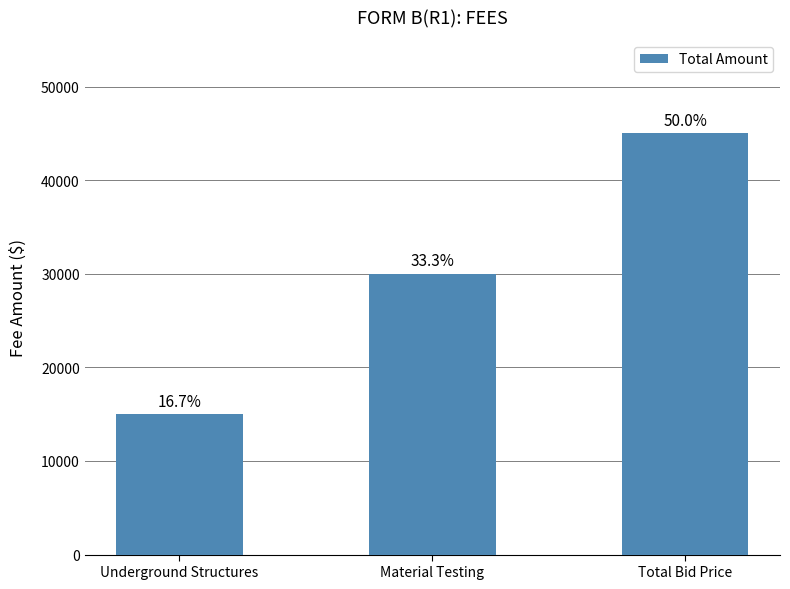

Which has a higher value, Material Testing or Total Bid Price?

Total Bid Price